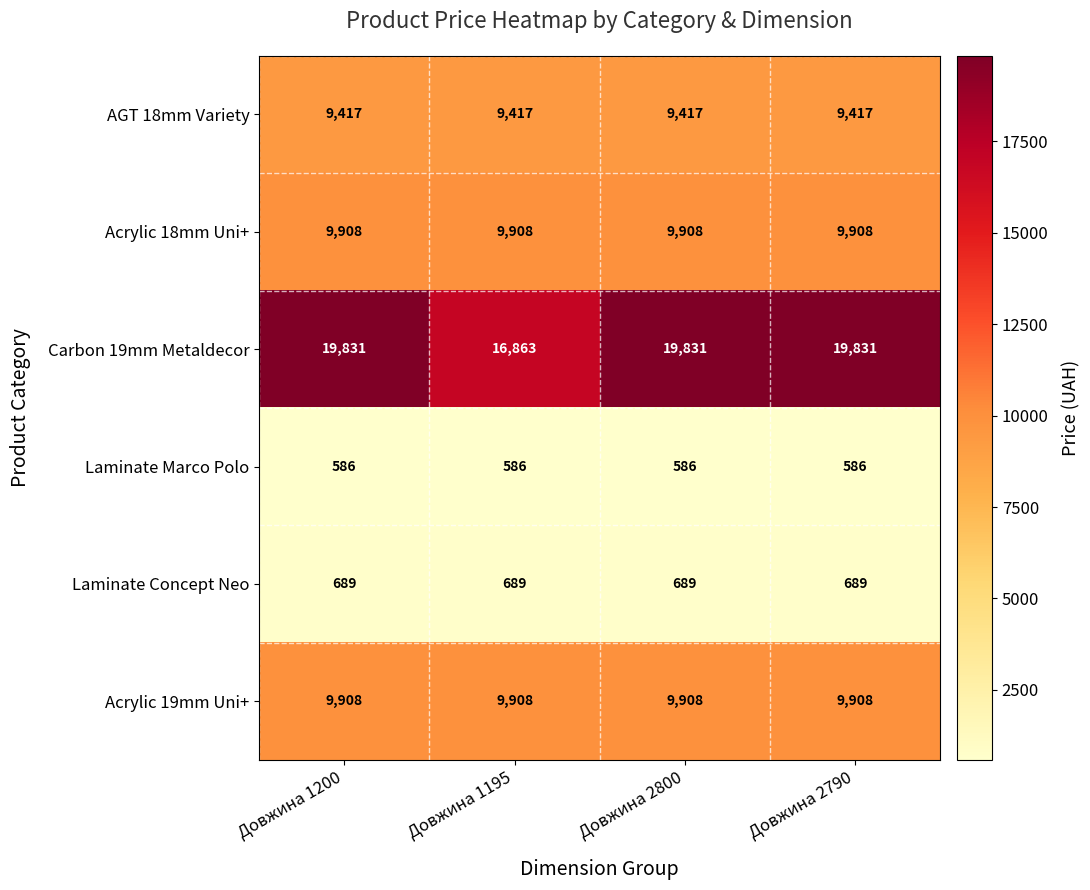

At how many categories does at least one series exceed 9929?

4